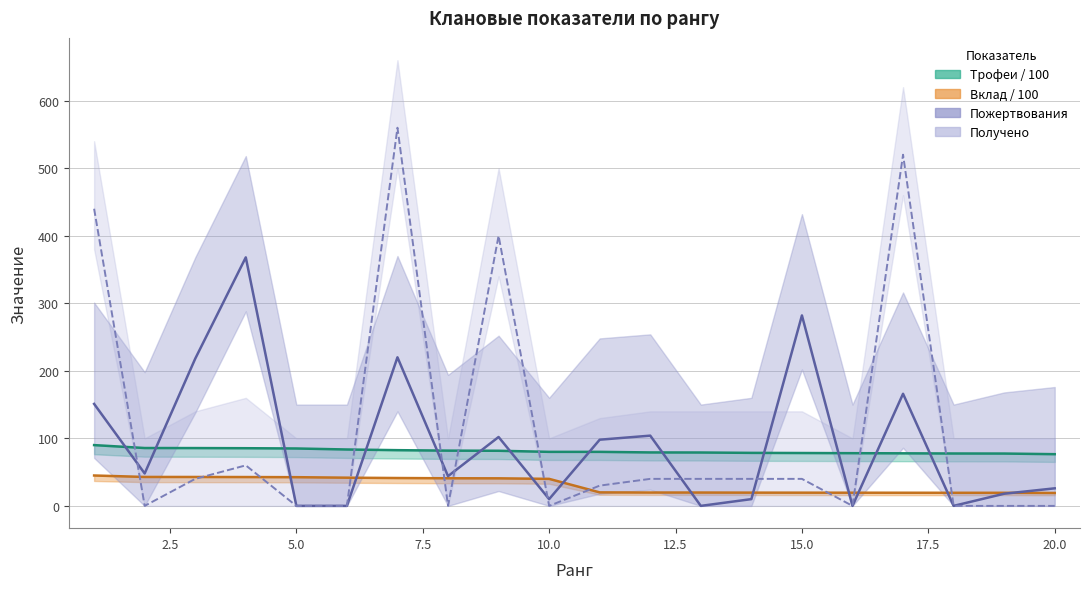

How many data points in Трофеи are less than 80?

9